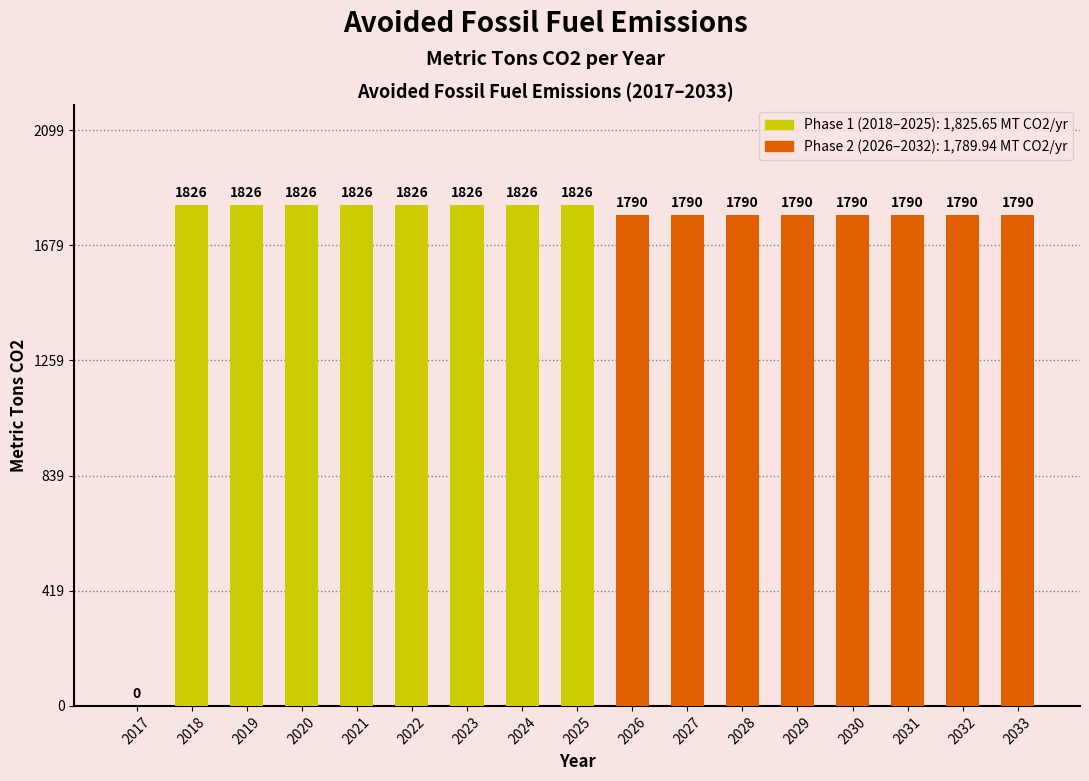

Are the bars grouped side by side (vs. stacked)?

No